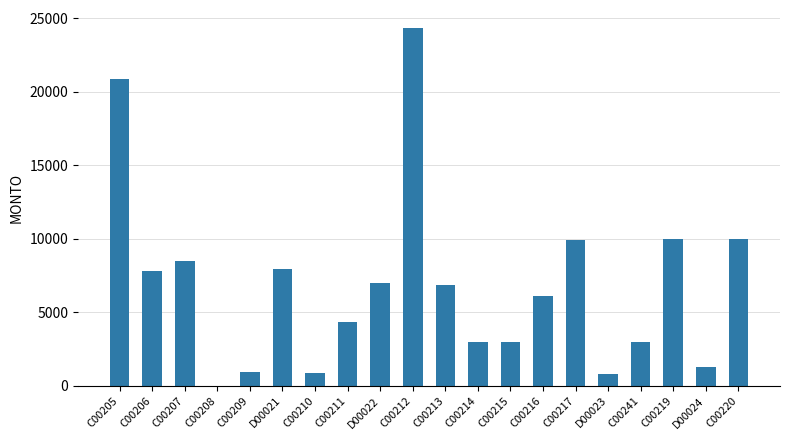

What is the sum of all values?

136629.8